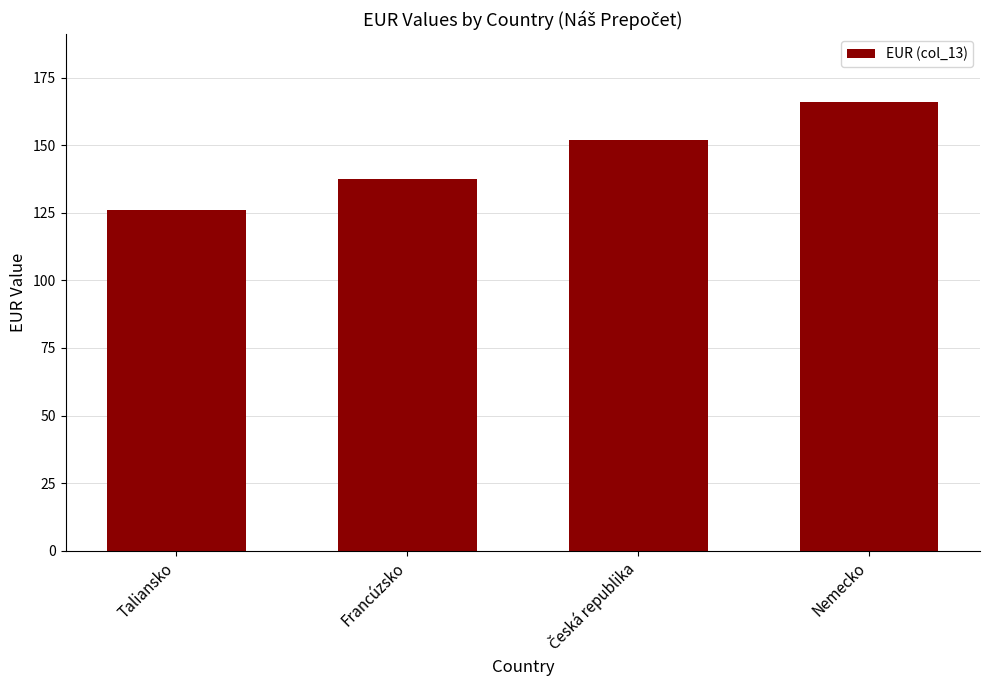

The value at Francúzsko is 137.5. True or false?

True